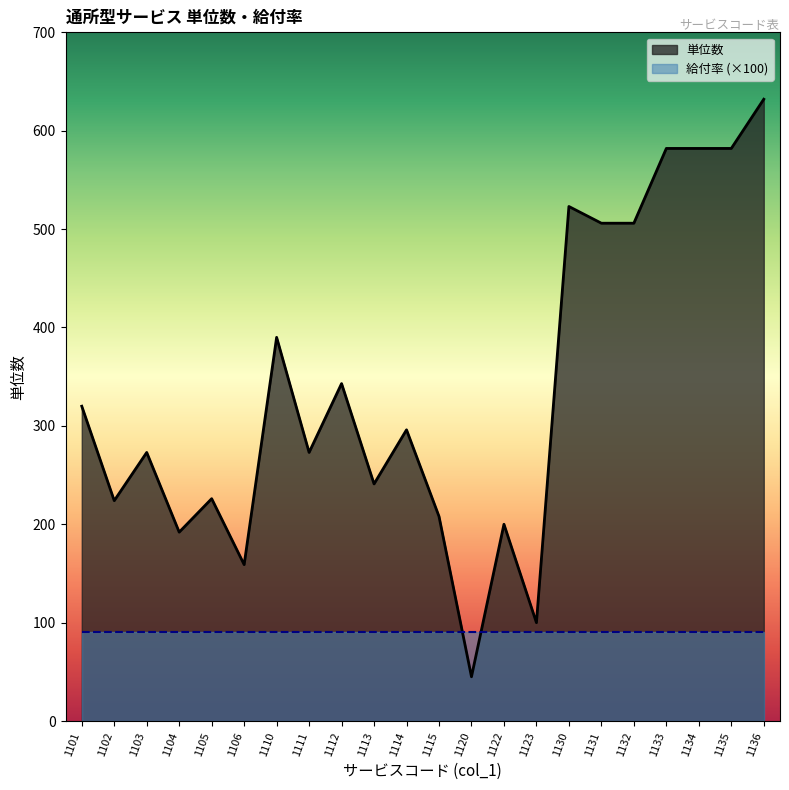

List the labels in order of value, largest first.

1136, 1133, 1134, 1135, 1130, 1131, 1132, 1110, 1112, 1101, 1114, 1103, 1111, 1113, 1105, 1102, 1115, 1122, 1104, 1106, 1123, 1120